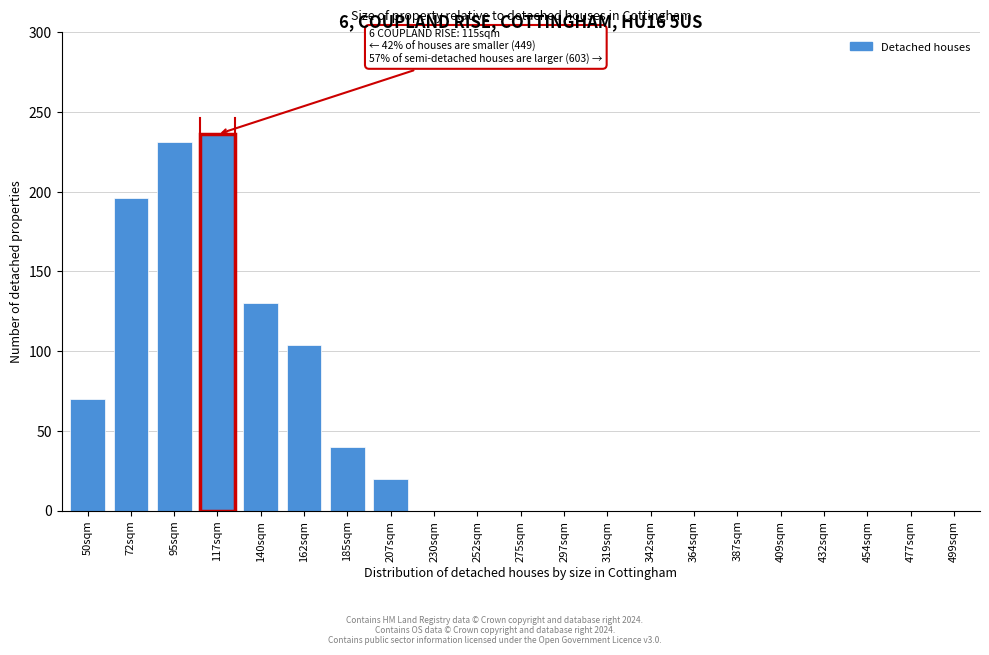

Reading left to right, transcribe all the data shown in this chart.

50sqm=70	72sqm=196	95sqm=231	117sqm=236	140sqm=130	162sqm=104	185sqm=40	207sqm=20	230sqm=0	252sqm=0	275sqm=0	297sqm=0	319sqm=0	342sqm=0	364sqm=0	387sqm=0	409sqm=0	432sqm=0	454sqm=0	477sqm=0	499sqm=0